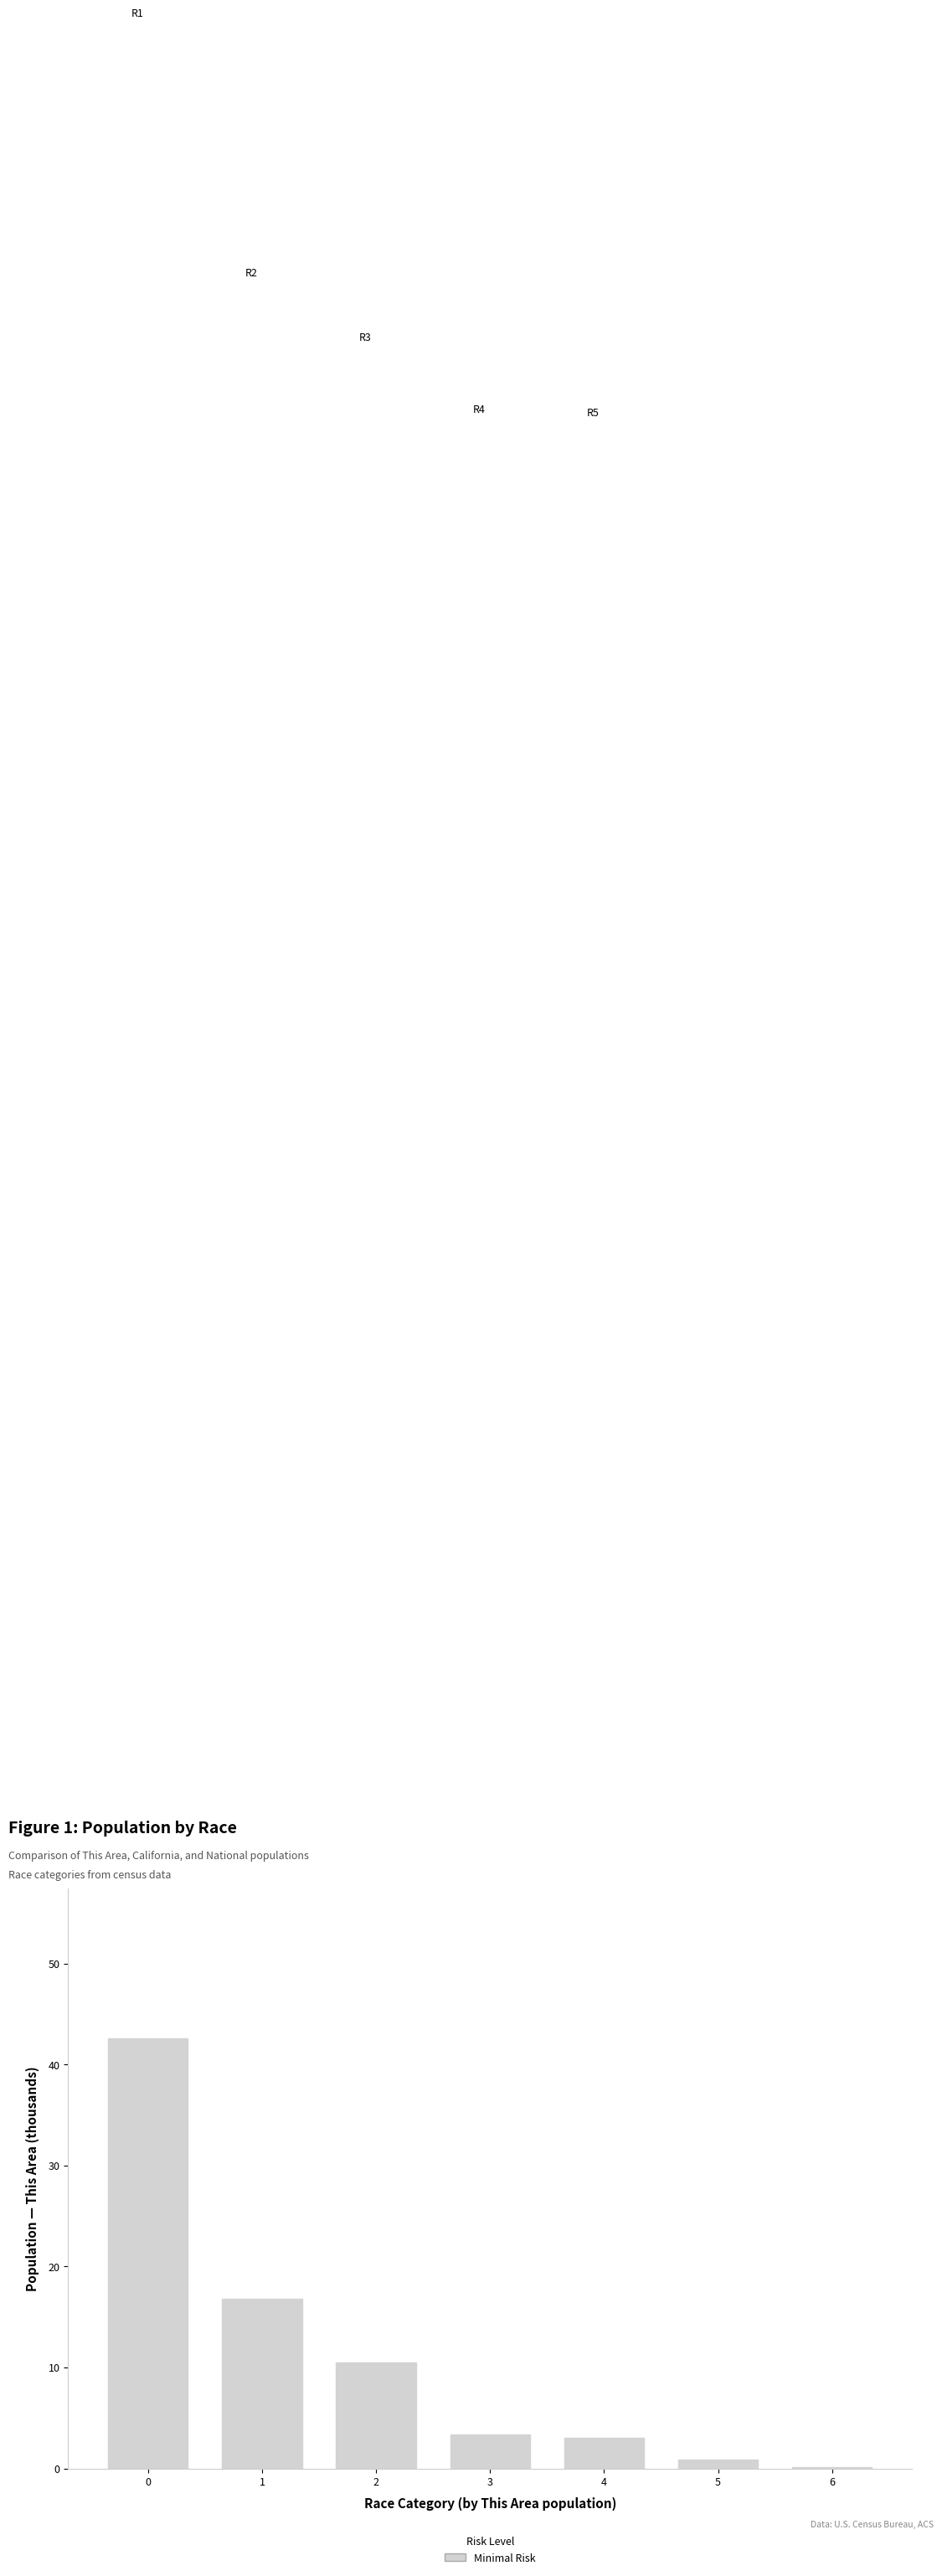

The value at 3 is 3.4. True or false?

True